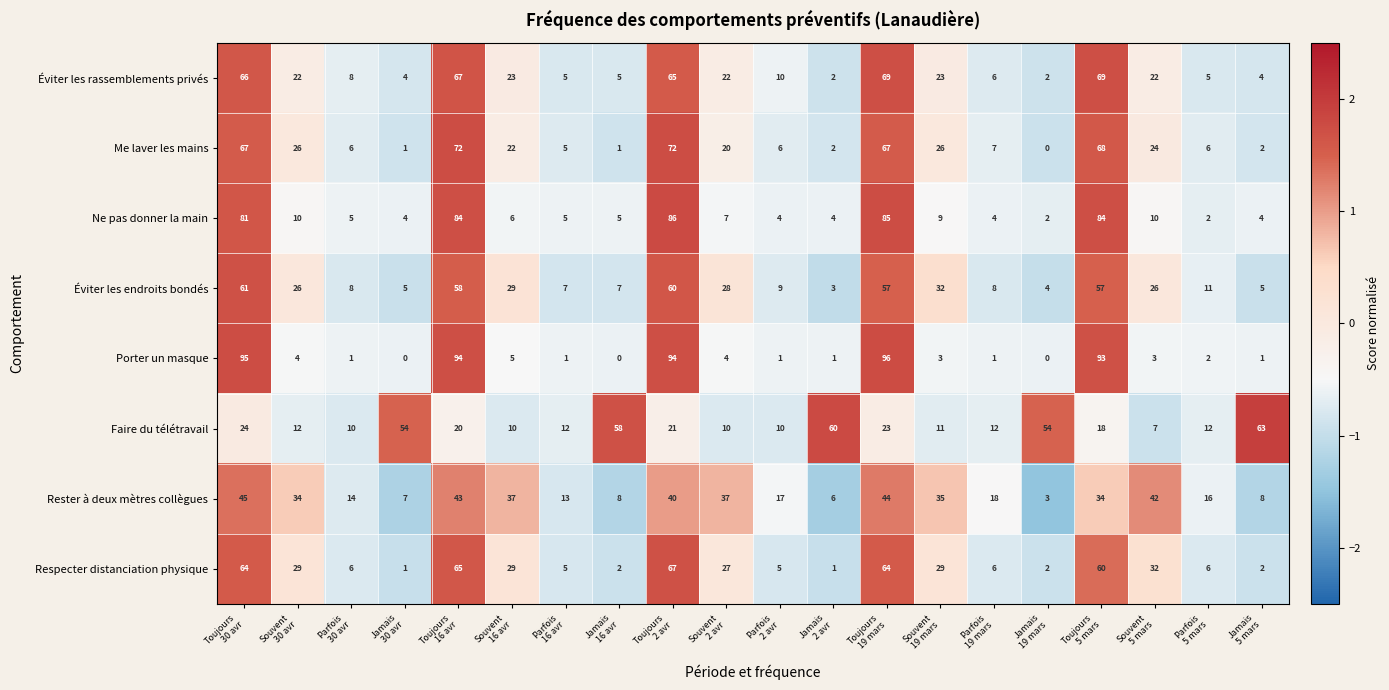

What is the difference between the maximum and minimum values in the Porter un masque series?

96